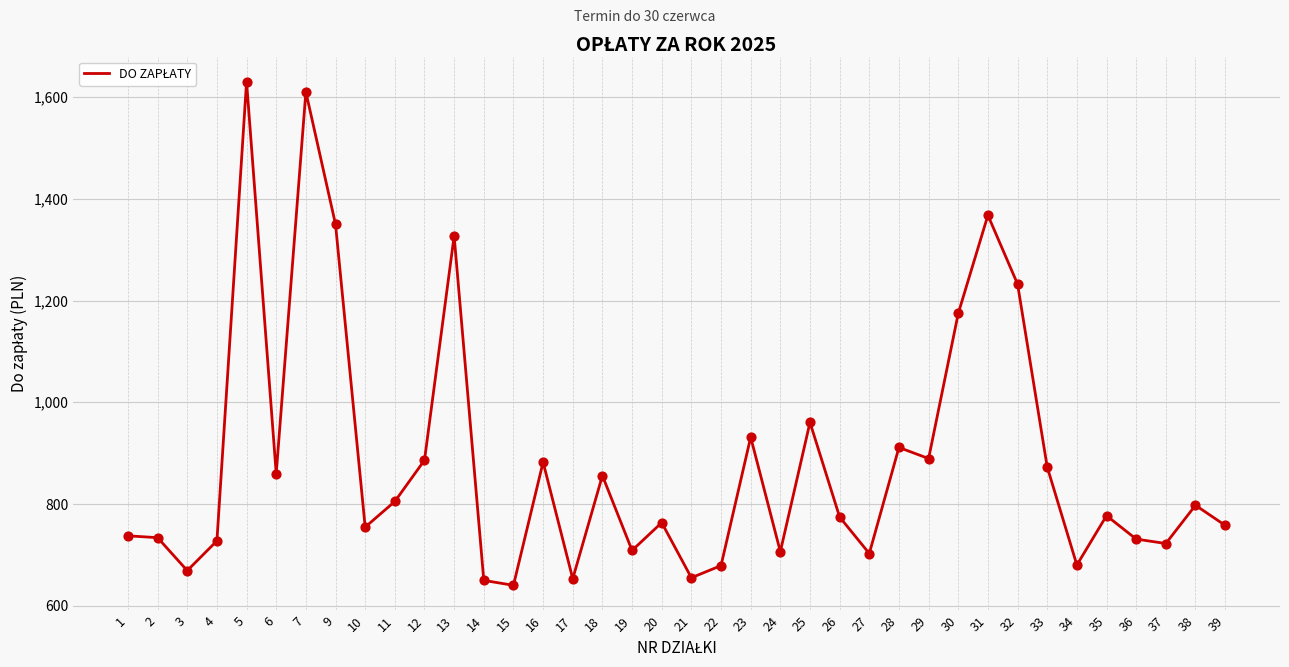

What is the change in value from 32 to 36?

-501.3